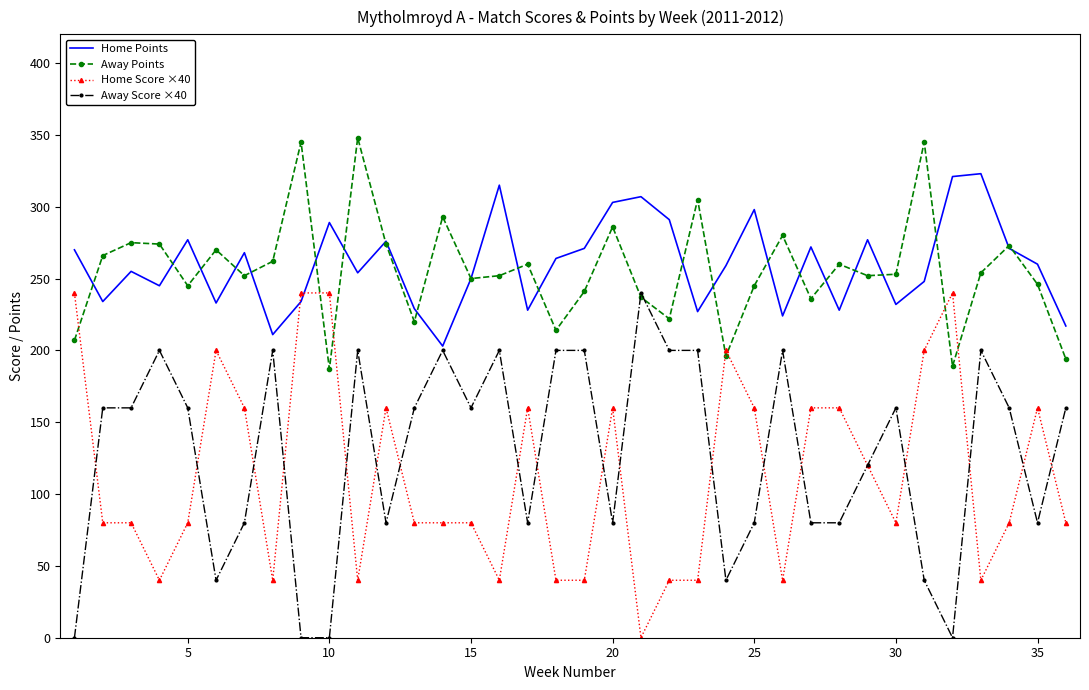

Which series ends up on top after the final intersection of Home Score ×40 and Home Points?

Home Points